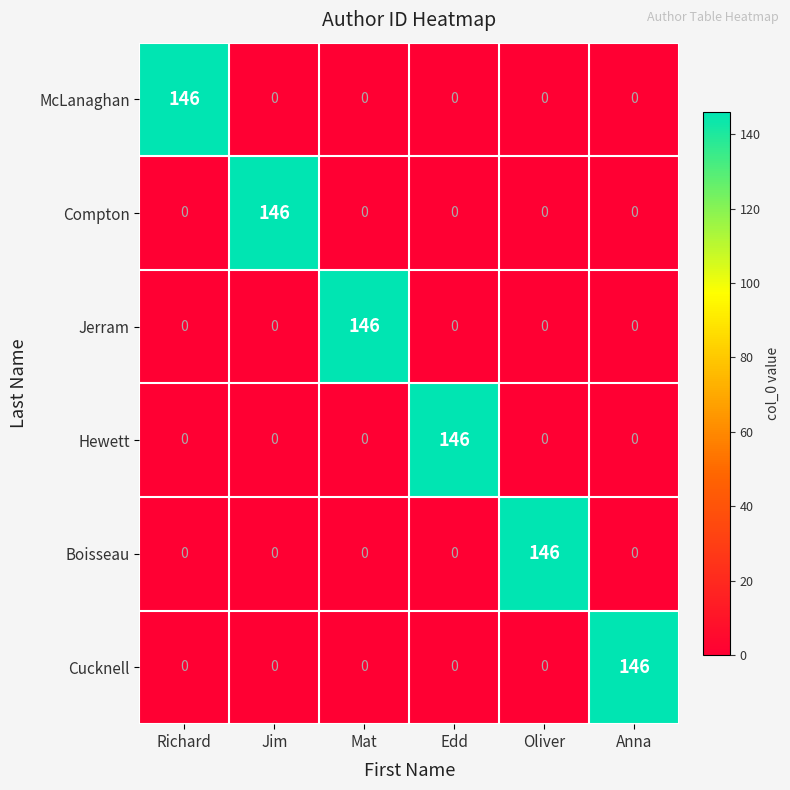

What is the total value across all series at Richard?

146